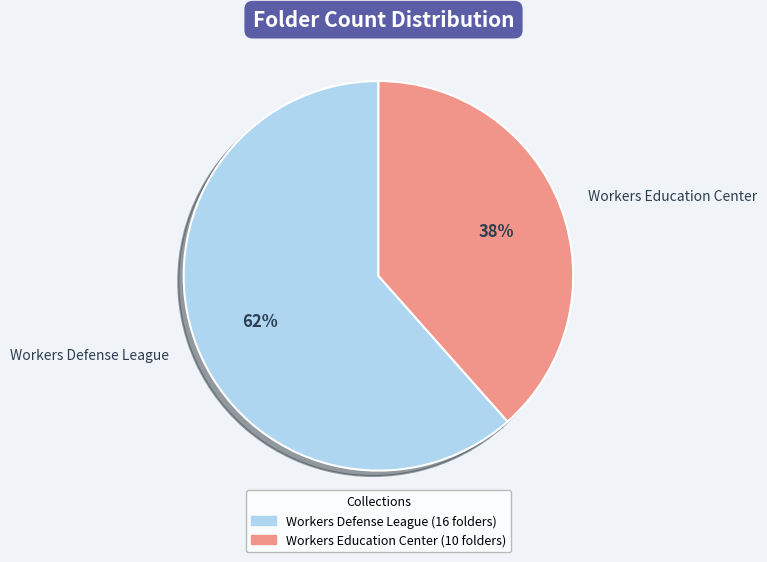

Do Workers Defense League and Workers Education Center together represent more than half of the pie?

Yes